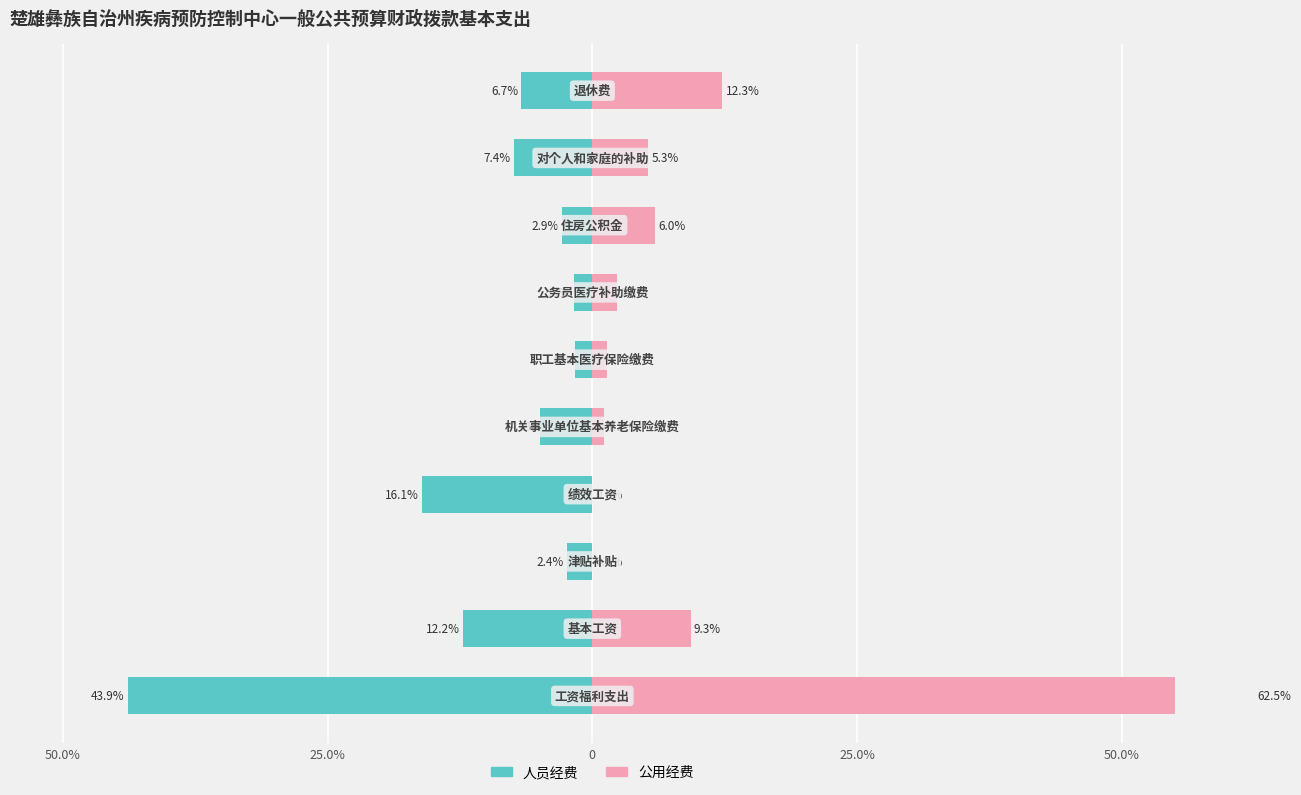

What is the maximum value for 人员经费?

-1.6